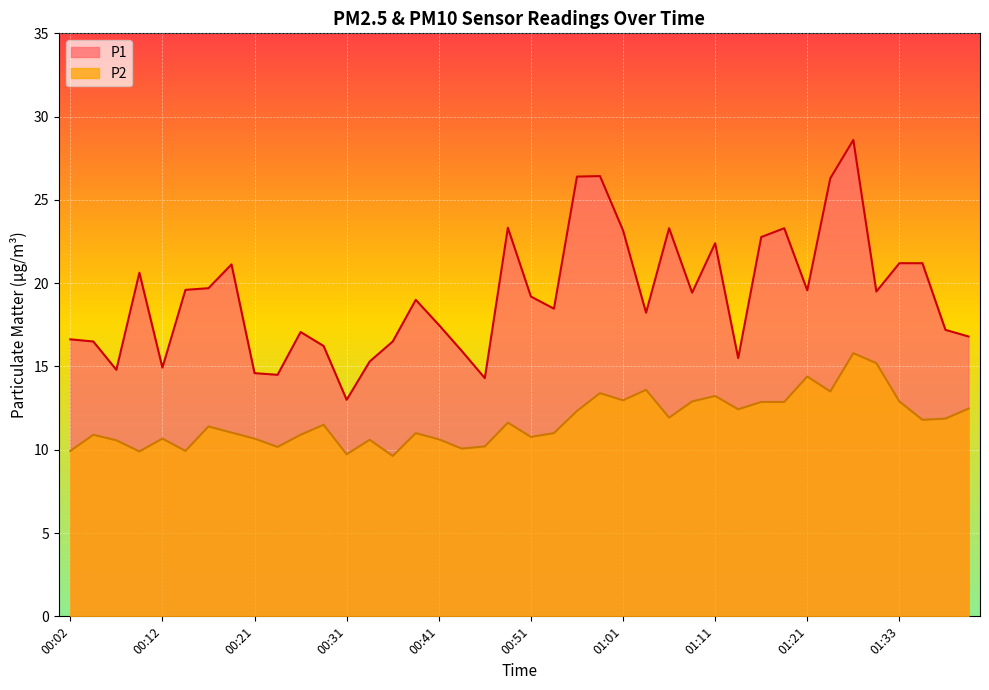

At which label does P2 reach its peak?

01:27